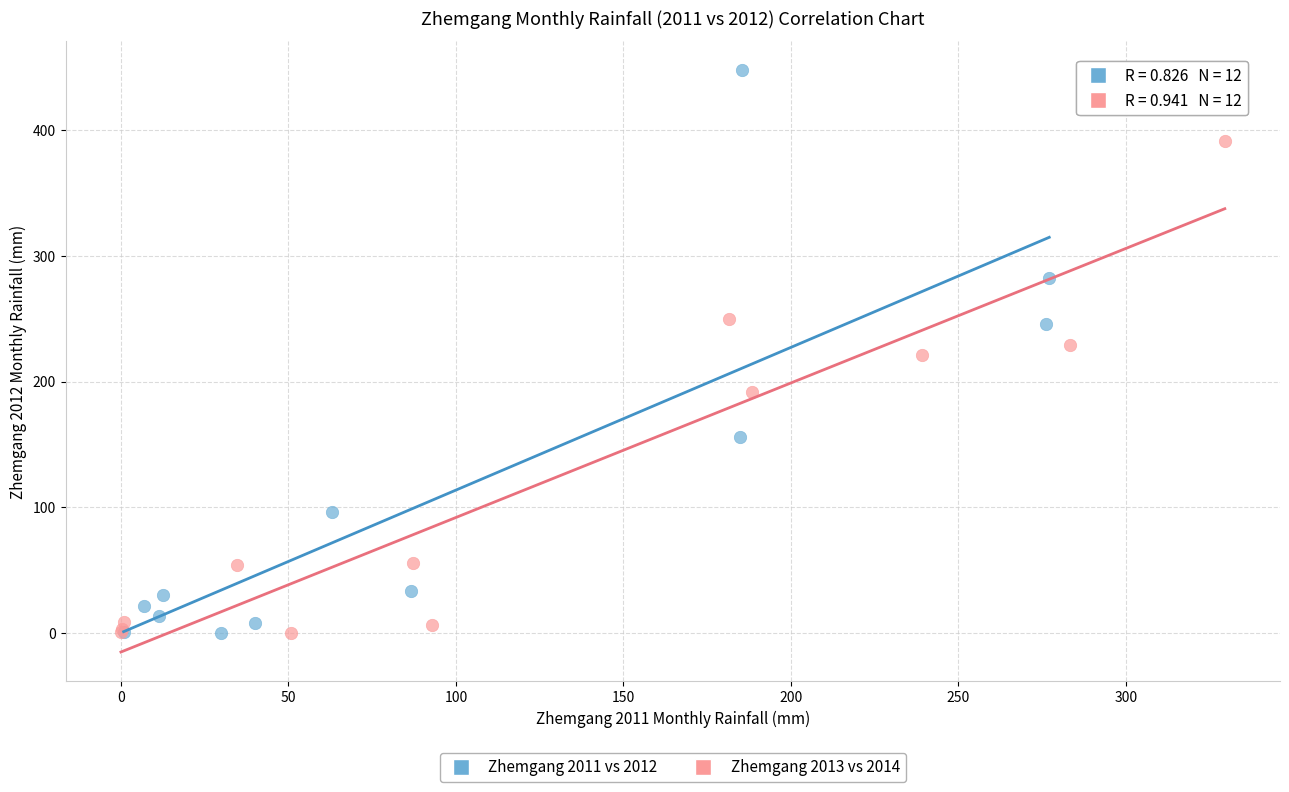

Which series has the largest Y range (max minus min)?

Zhemgang 2011 vs 2012